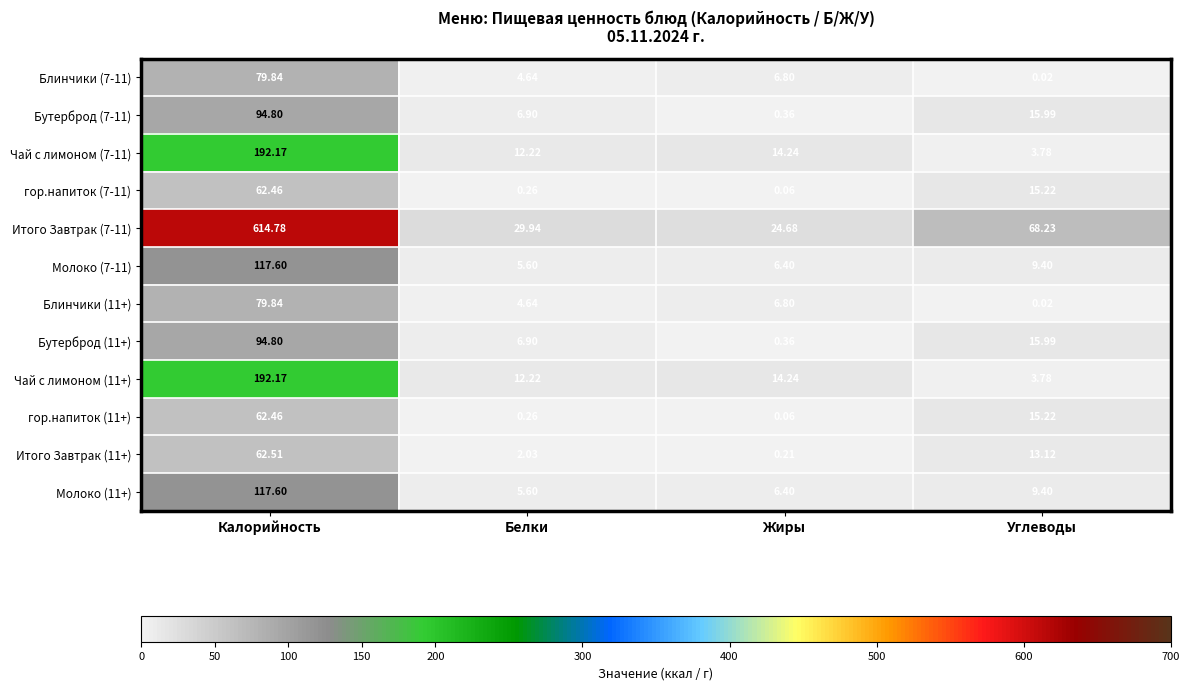

List the labels in order of Итого Завтрак (11+) value, largest first.

Калорийность, Углеводы, Белки, Жиры